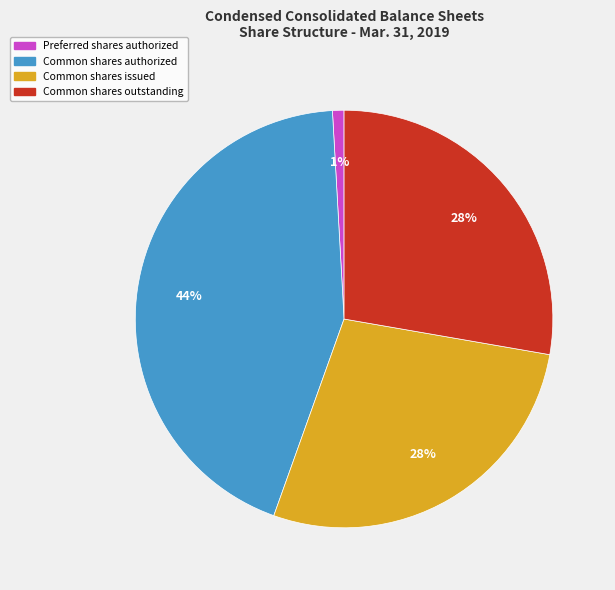

What is the ratio of the value at Common shares issued to the value at Common shares authorized?

0.6